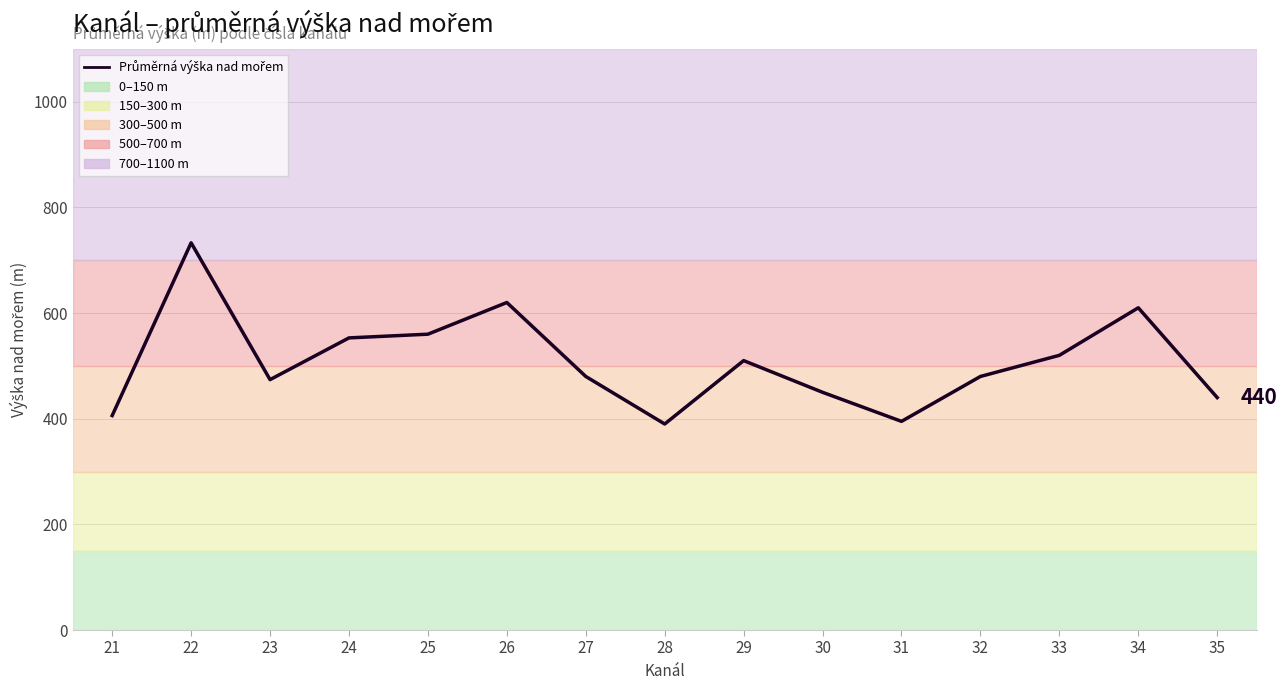

True or false: the data shows 859 at 29.

False